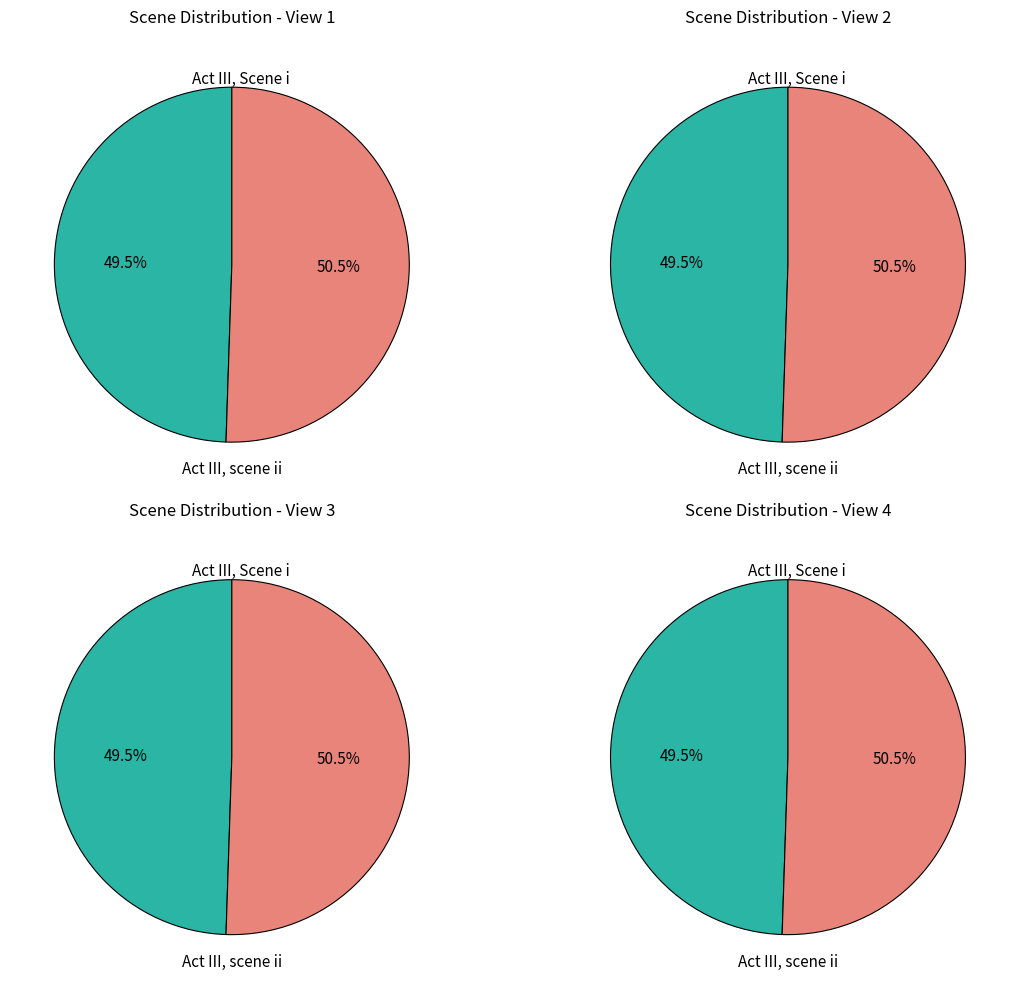

To the nearest percent, what is the difference between the largest and smallest slice percentages?

1%